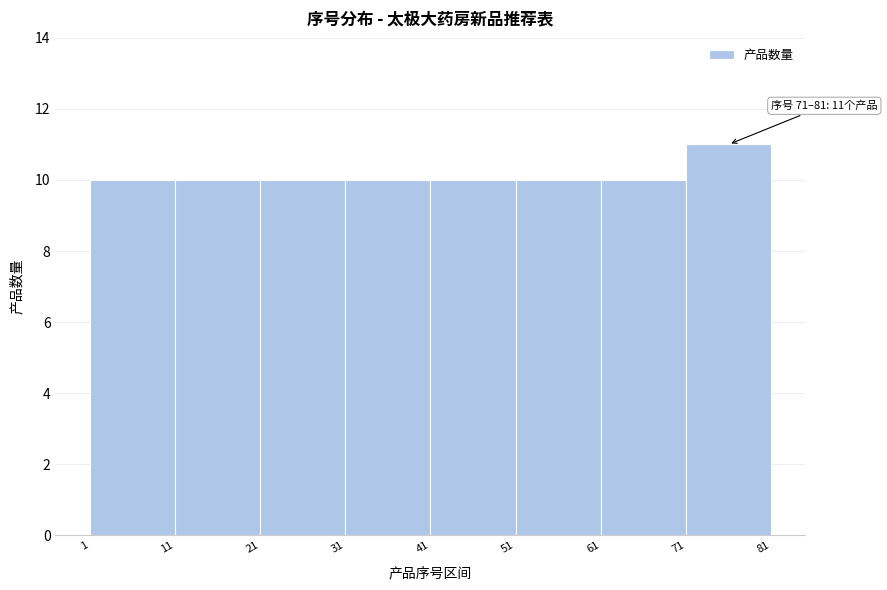

Which range on the x-axis has the tallest bar?

71 to 81